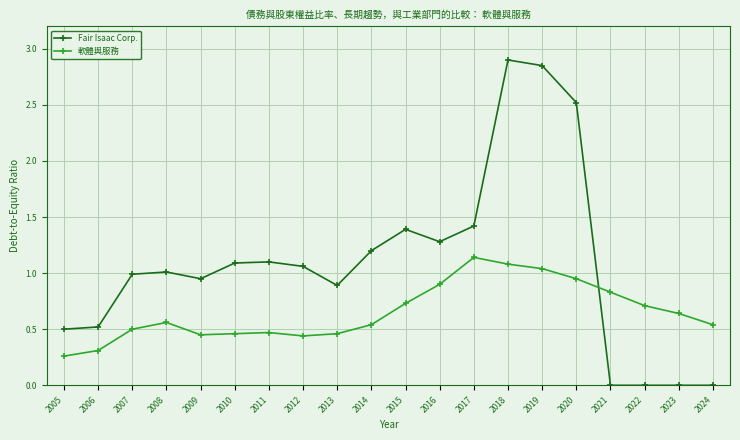

The value of 軟體與服務 at 2013 is 0.7. True or false?

False